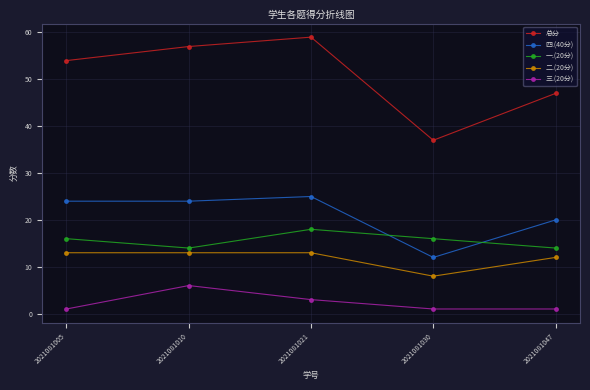

What is the sum of all 三.(20分) values?

12